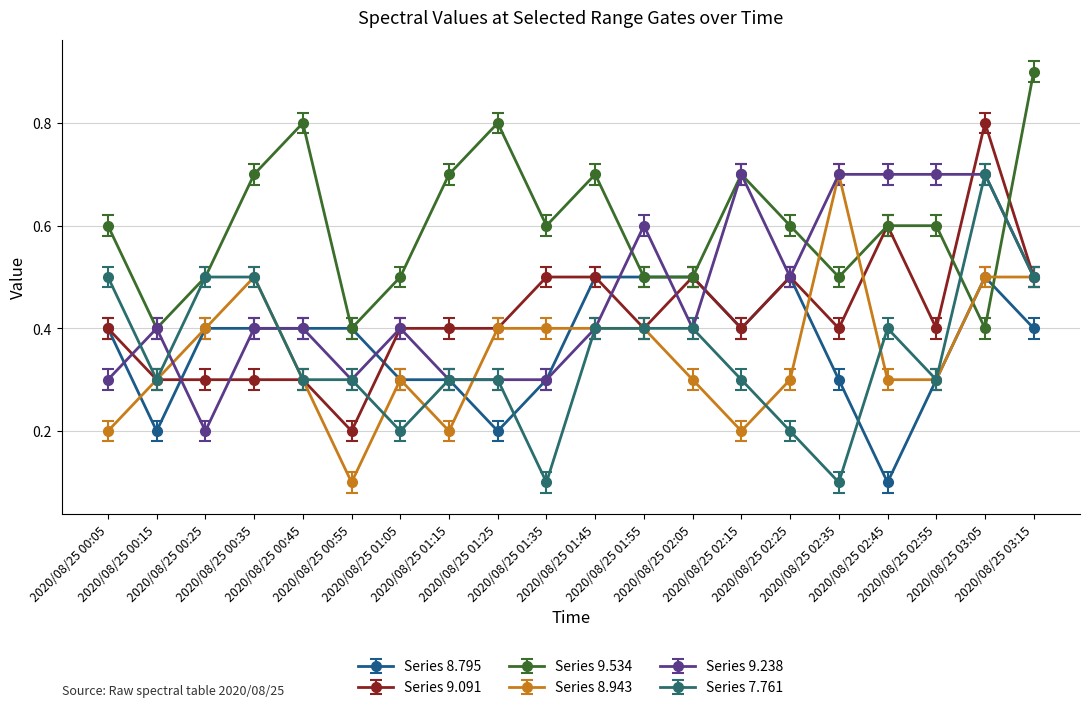

True or false: Series 8.943 and Series 9.534 intersect in this chart.

True